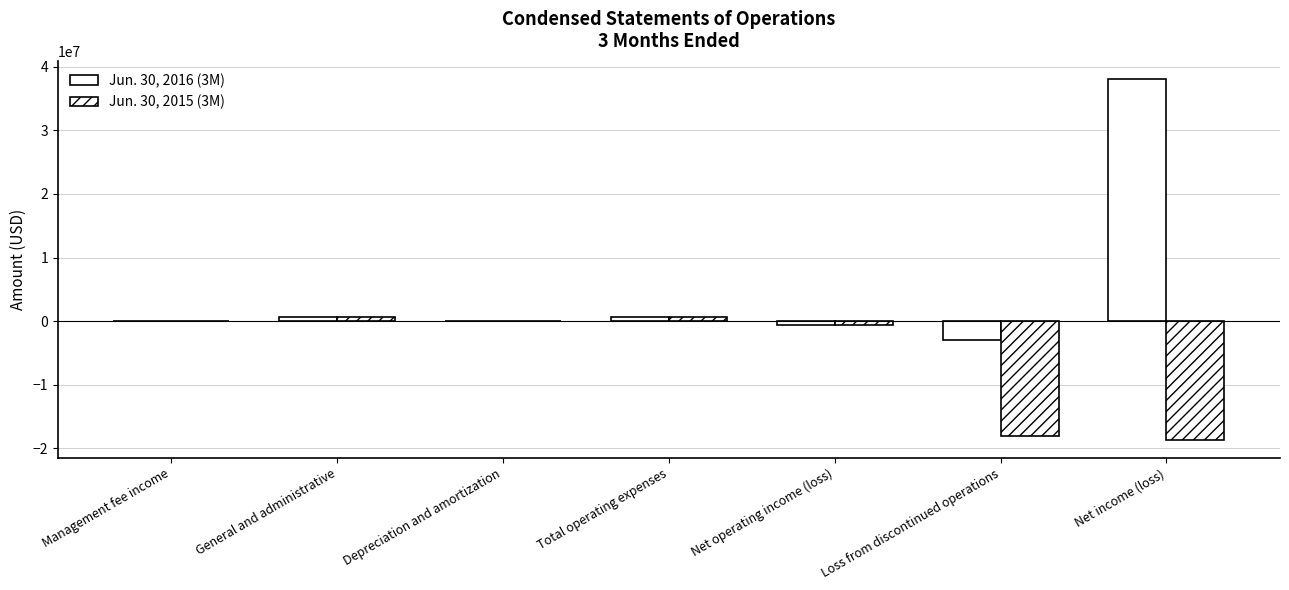

Is it true that Jun. 30, 2015 (3M) equals 645837 at General and administrative?

True